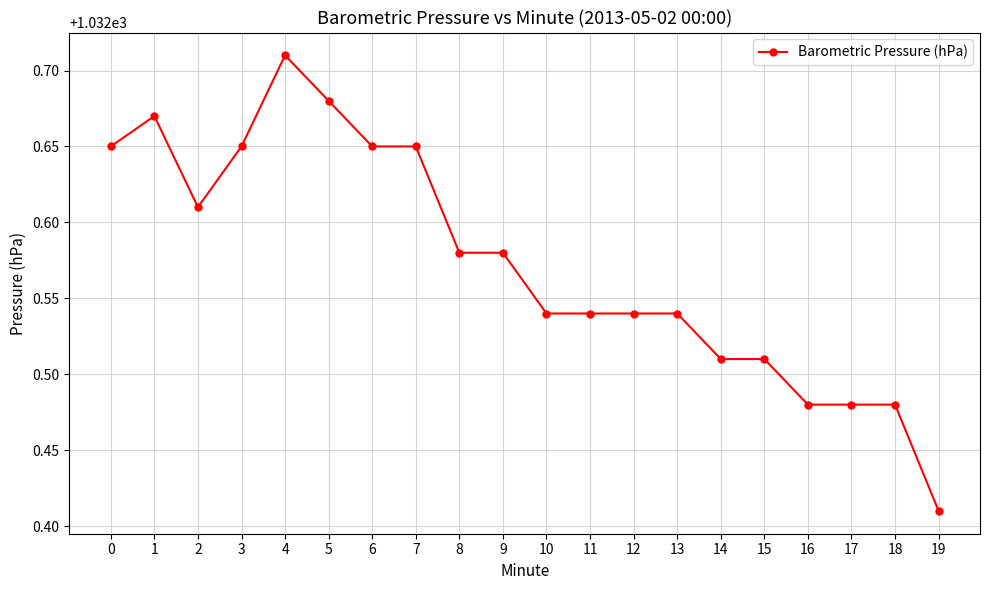

Where is the first local minimum?

2